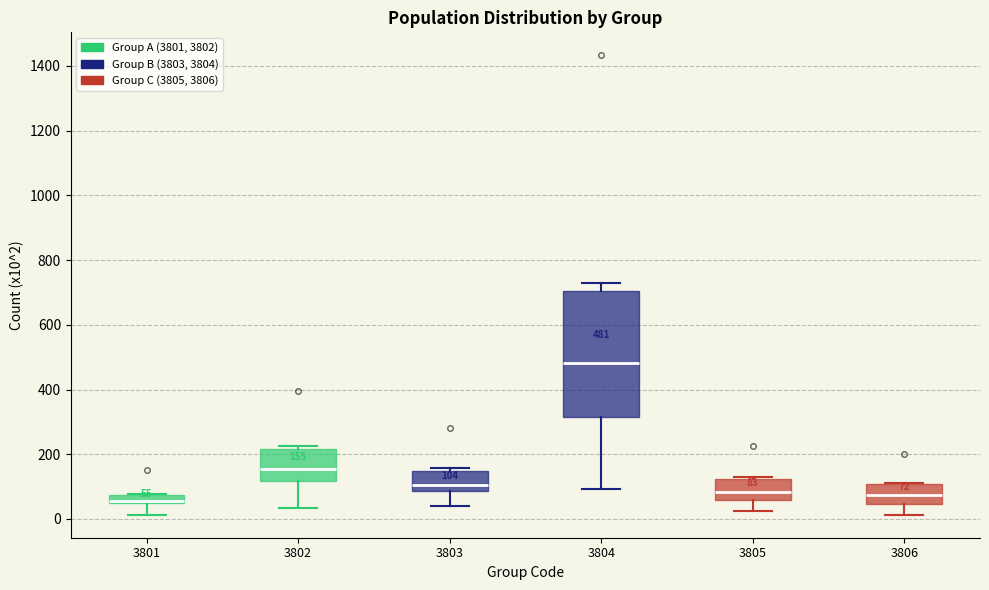

Comparing the boxes themselves (not the whiskers), which one is the tallest?

3804